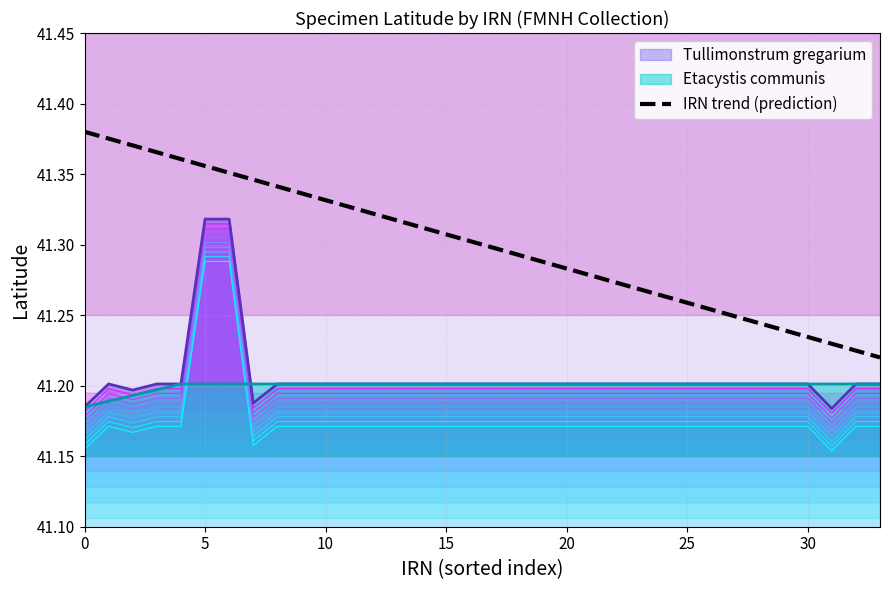

True or false: Tullimonstrum gregarium and IRN trend (prediction) cross at least once.

False